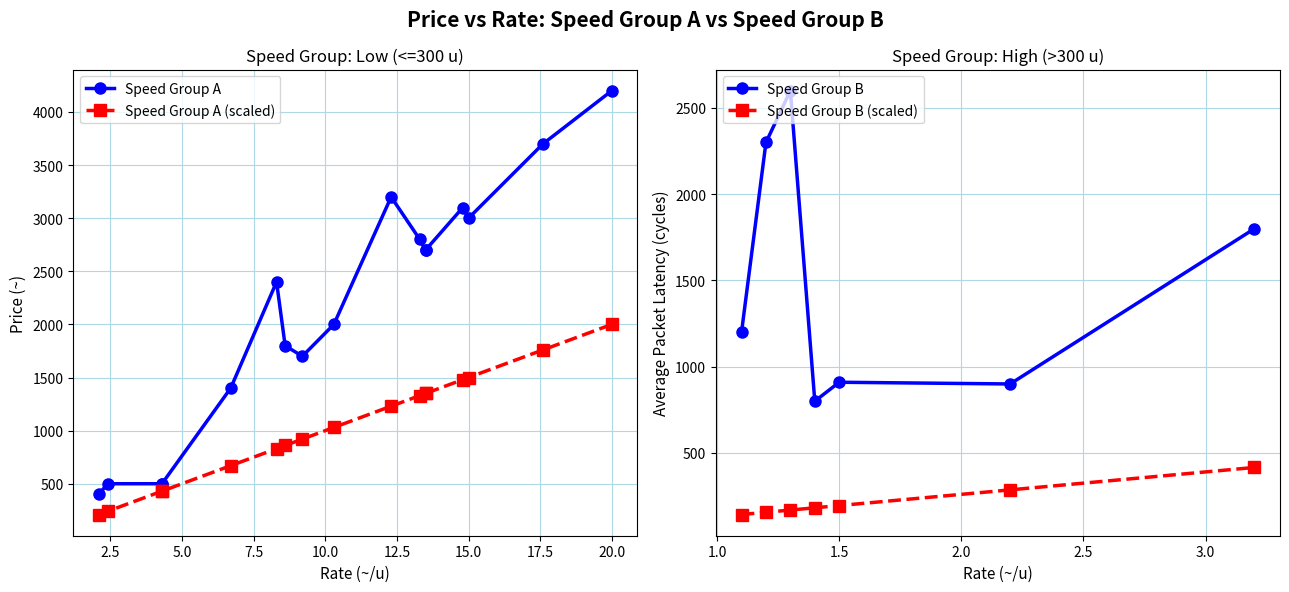

How many data points in Speed Group B (scaled) are less than 182?

3